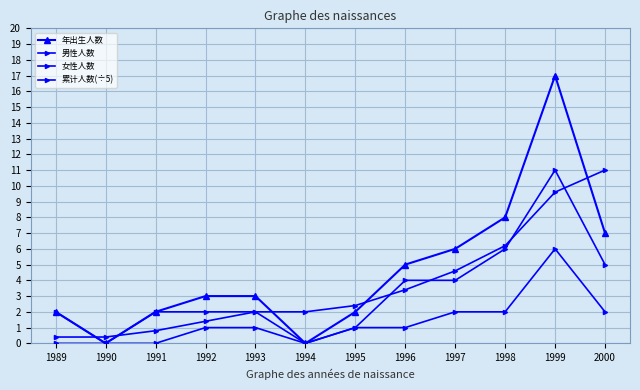

What is the difference between the maximum and minimum values in the 年出生人数 series?

17.0